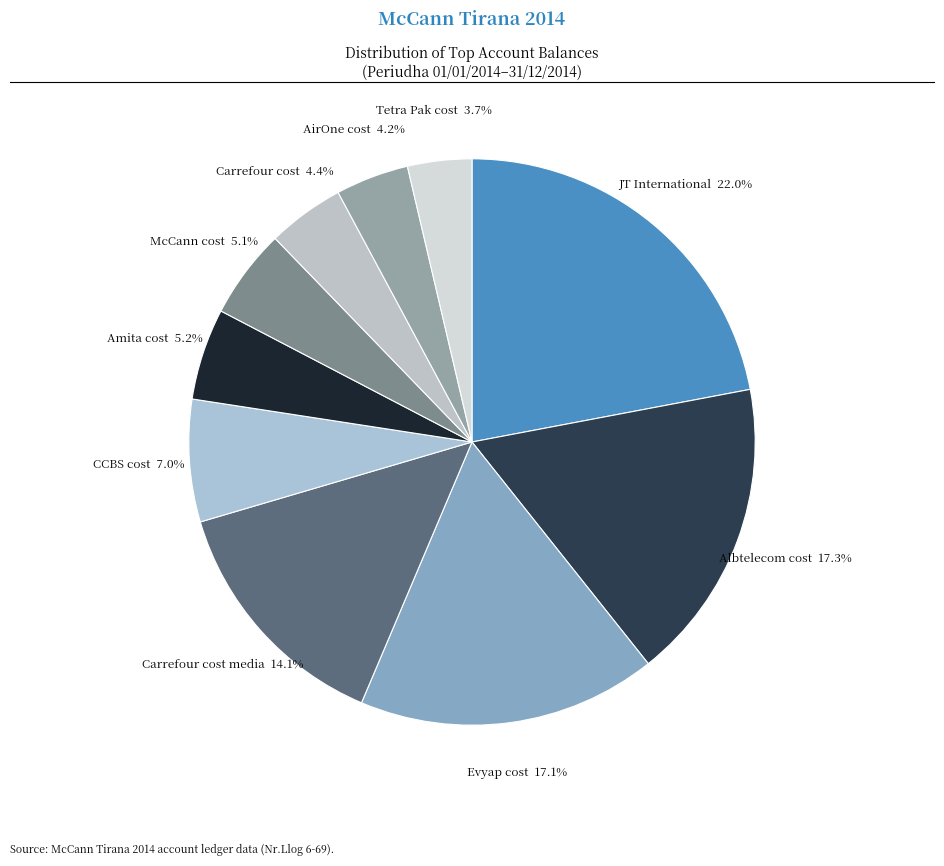

Is the sum of JT International 22.0% and CCBS cost 7.0% greater than half?

No